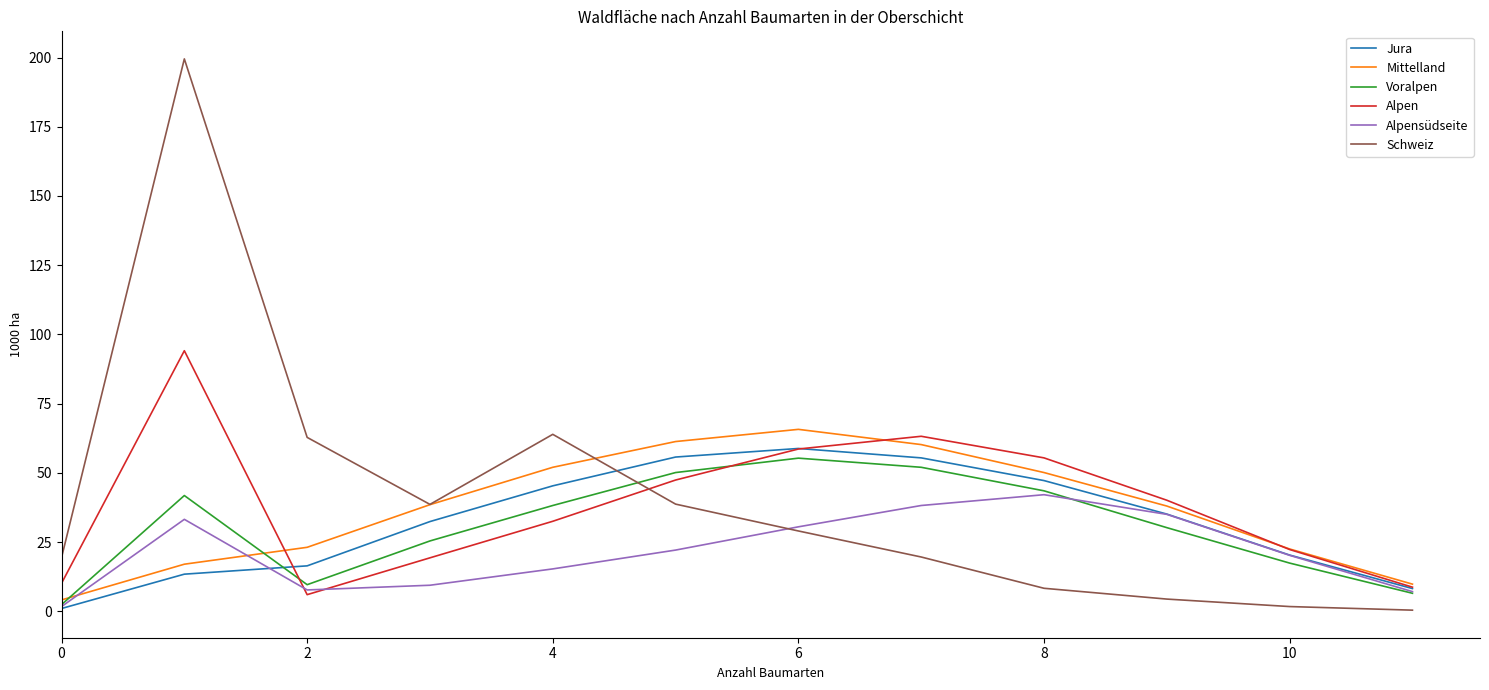

Which series has the largest range (max minus min)?

Schweiz